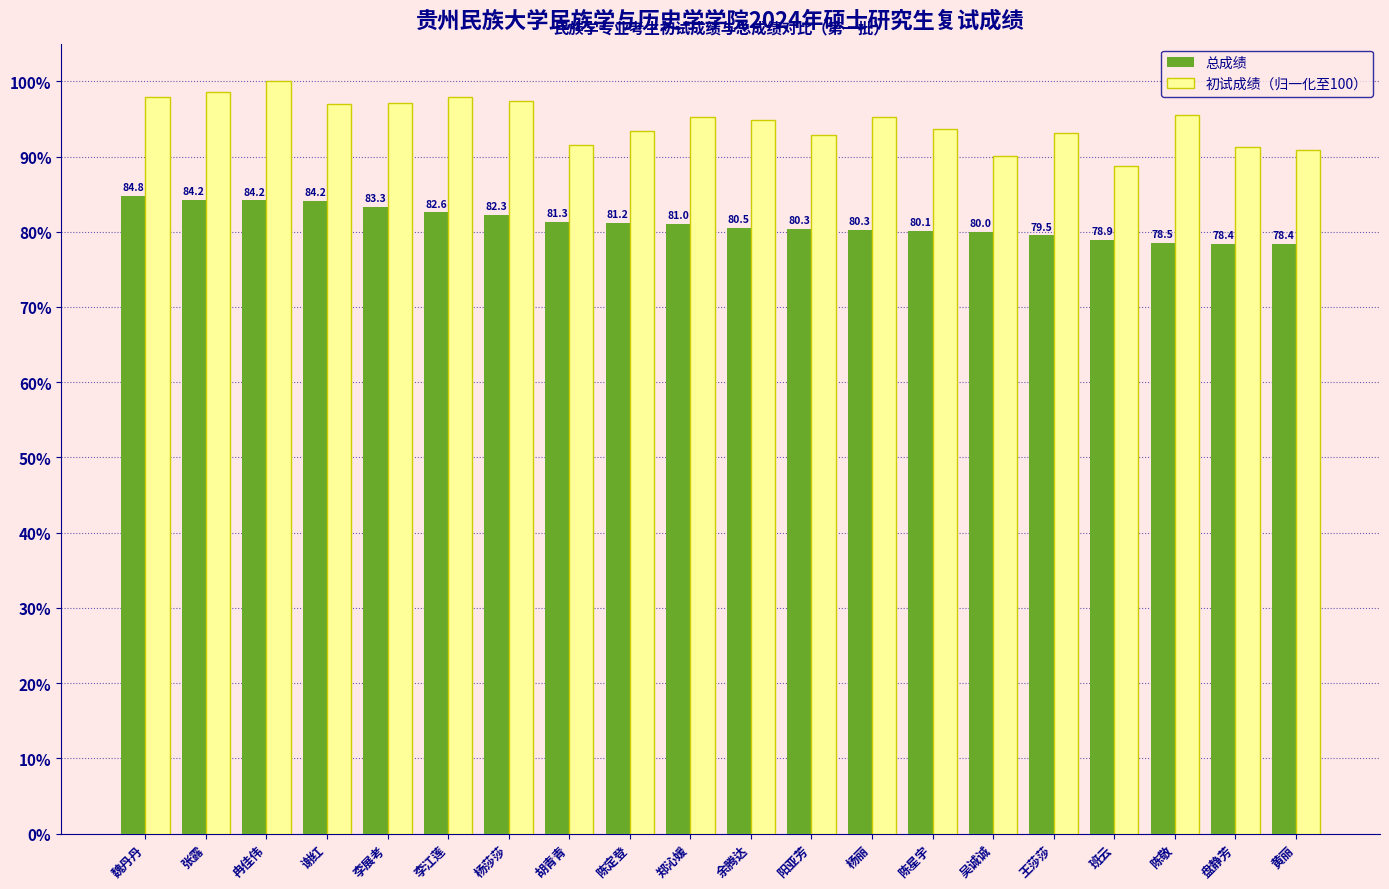

Where does the 初试成绩（归一化至100） series first go above 95?

魏丹丹